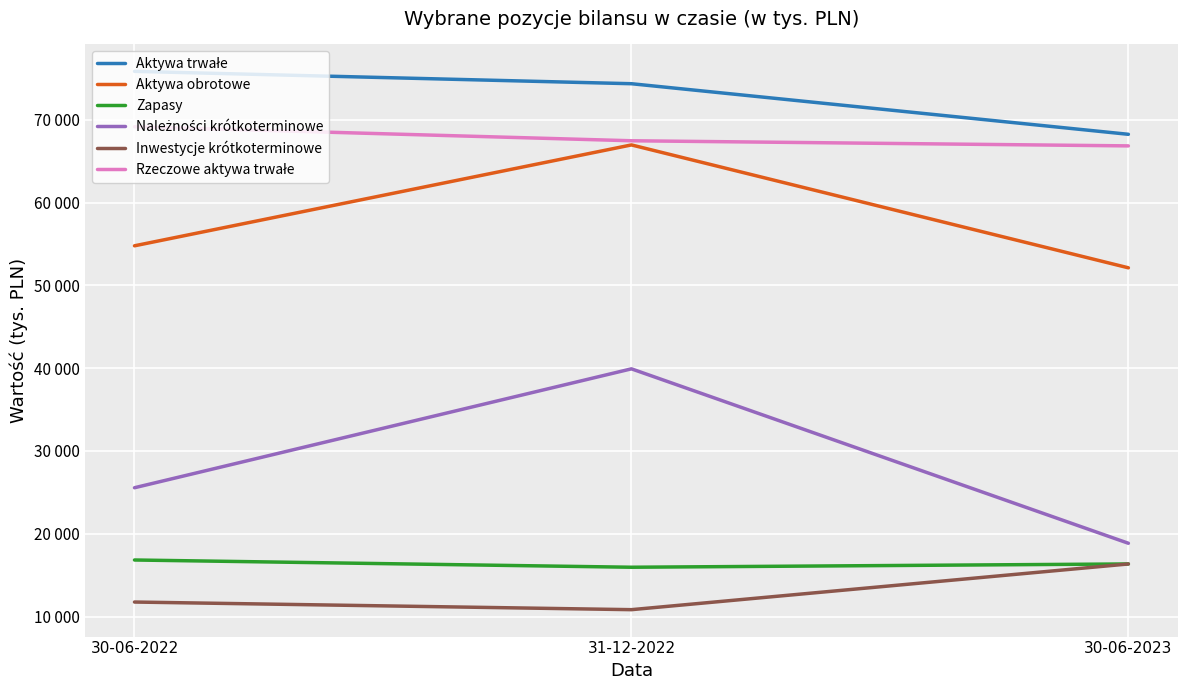

Is this an area chart (filled region under the line)?

No